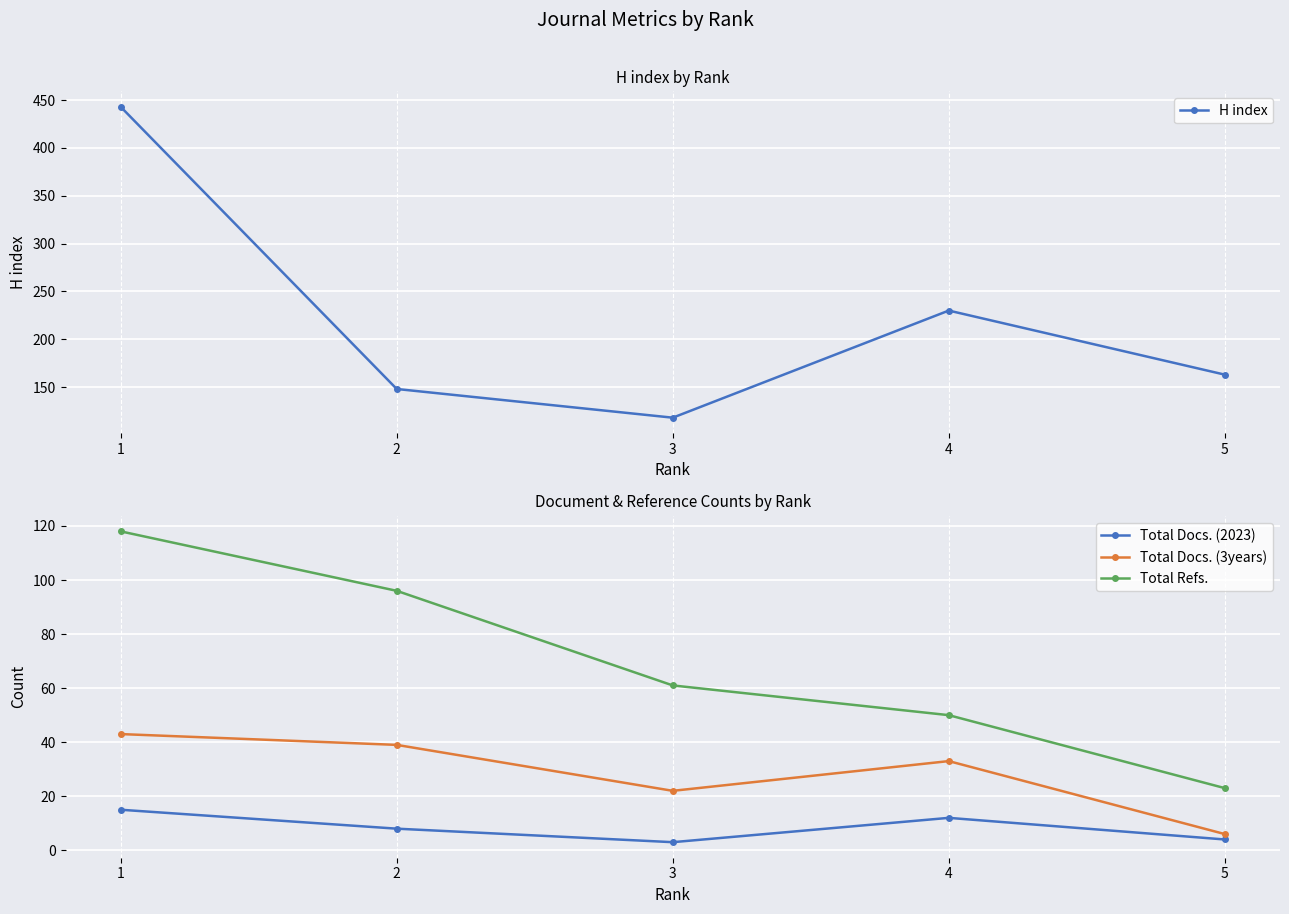

What is the value of the Total Refs. point at the 1st from the left?

118